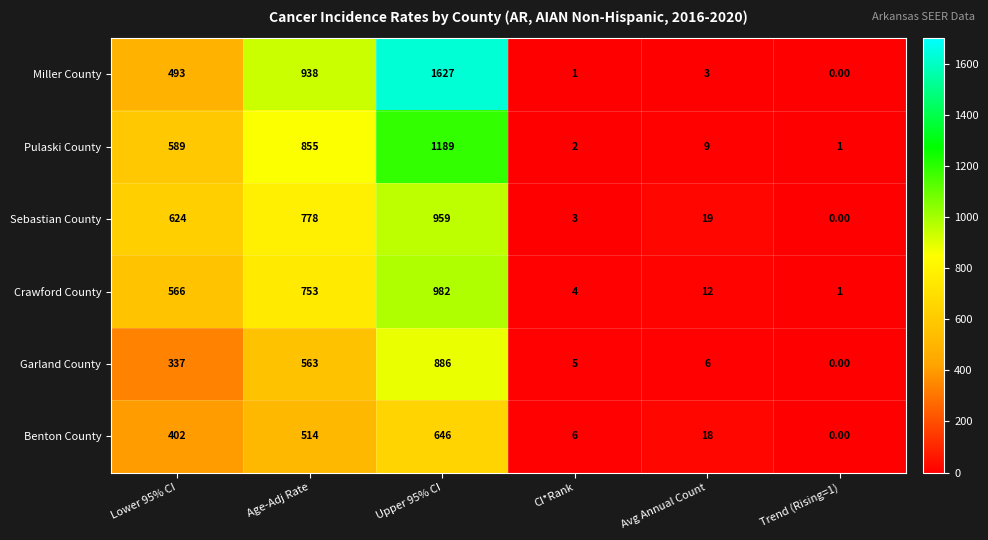

Which series has the widest spread of values?

Miller County